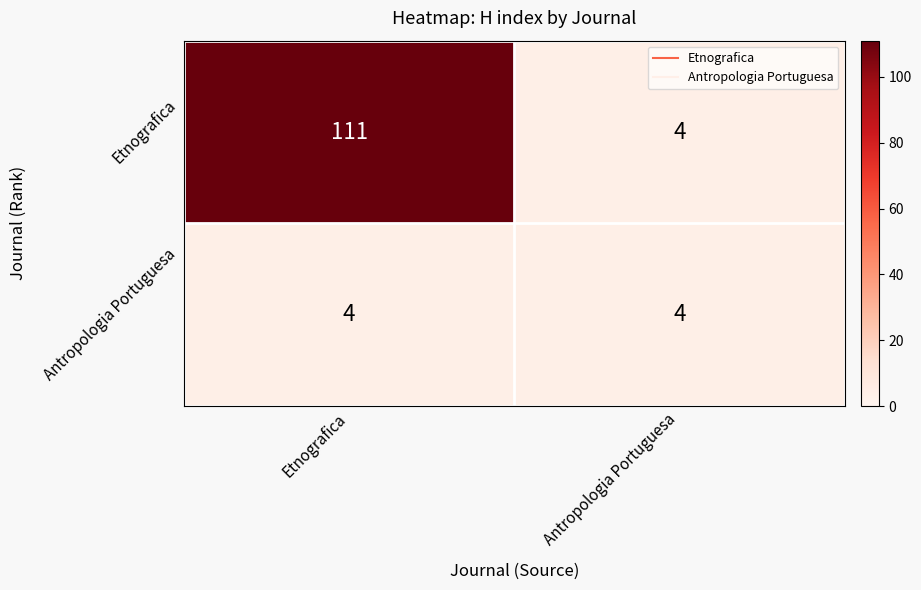

Read the Etnografica value at Antropologia Portuguesa, to the nearest 5.

5